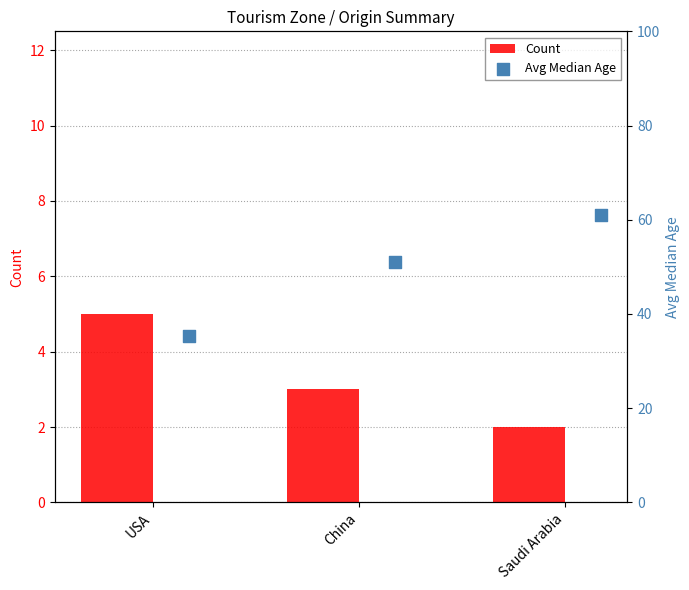

Which series has the largest total across all categories?

Avg Median Age